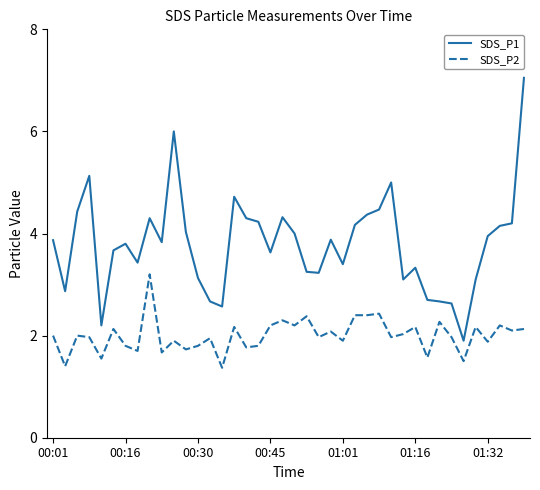

True or false: SDS_P2 and SDS_P1 cross at least once.

False